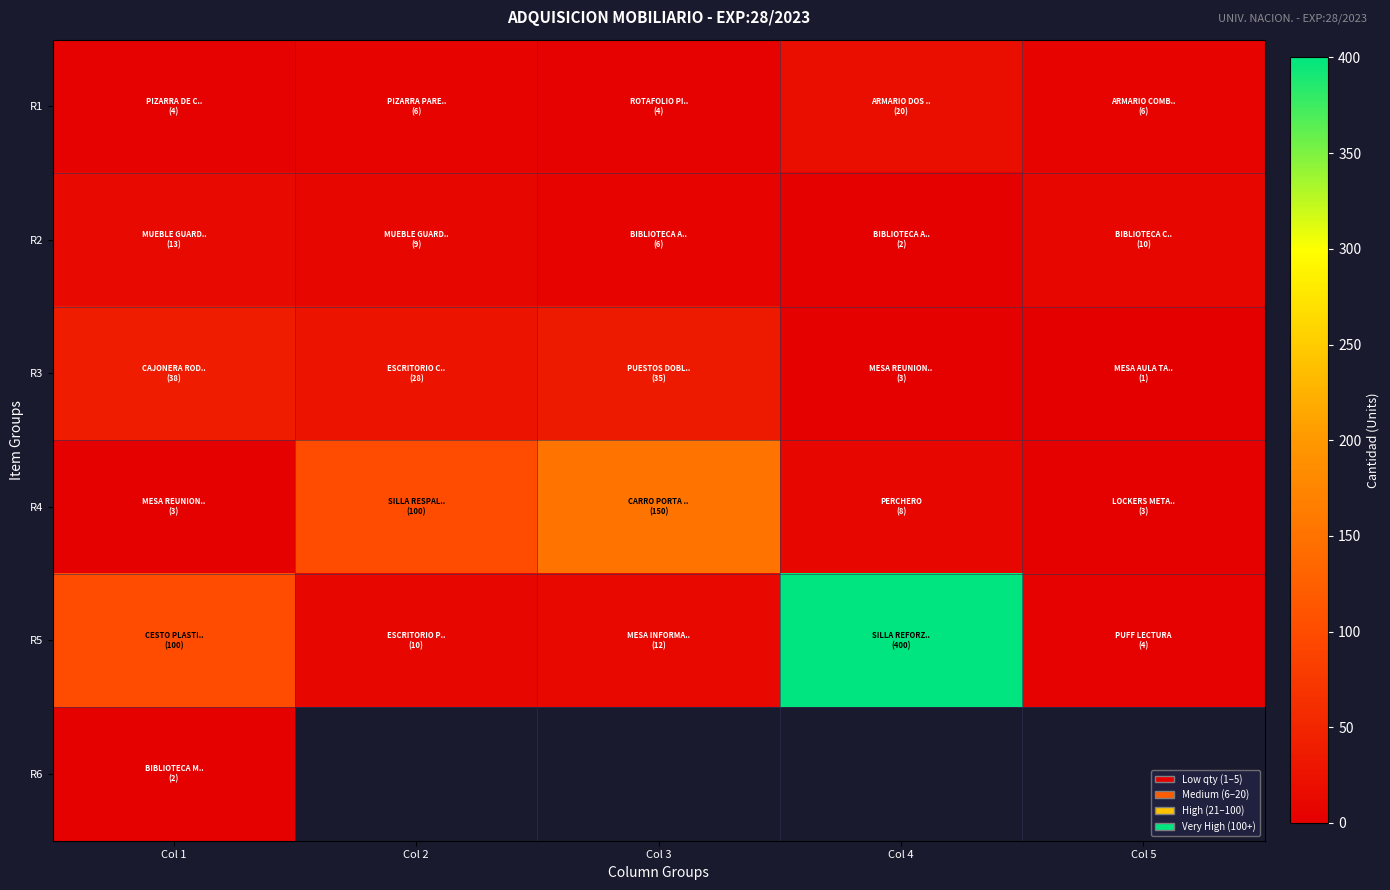

What is the sum of the R4 values at Col 4 and Col 2?

108.0